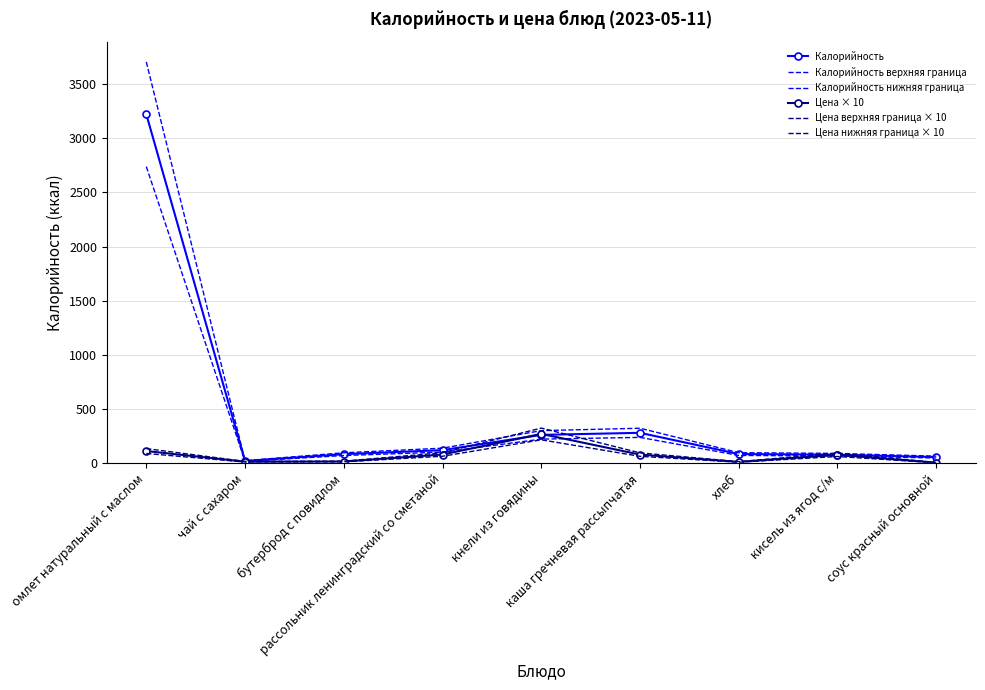

What is the sum of the Калорийность верхняя граница values at соус красный основной and кисель из ягод с/м?

156.4